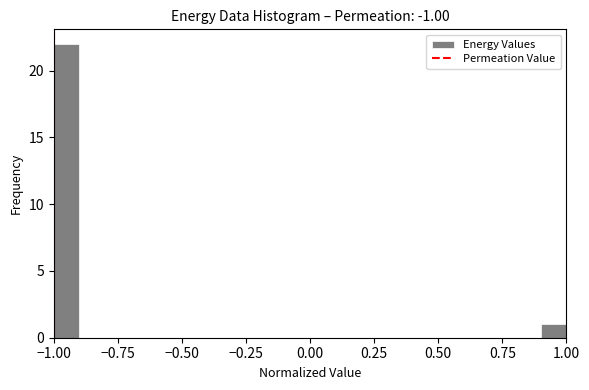

Around what value on the x-axis is the tallest bar? Give the approximate position of its centre, as read against the axis.

-0.95